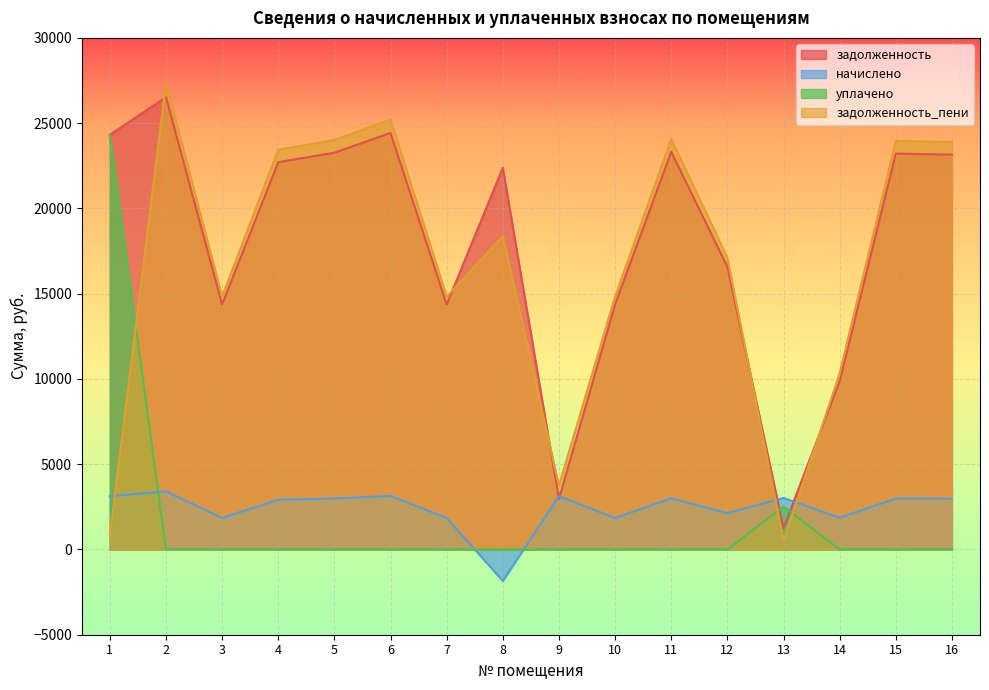

Is it true that задолженность equals 23157.1 at 7?

False